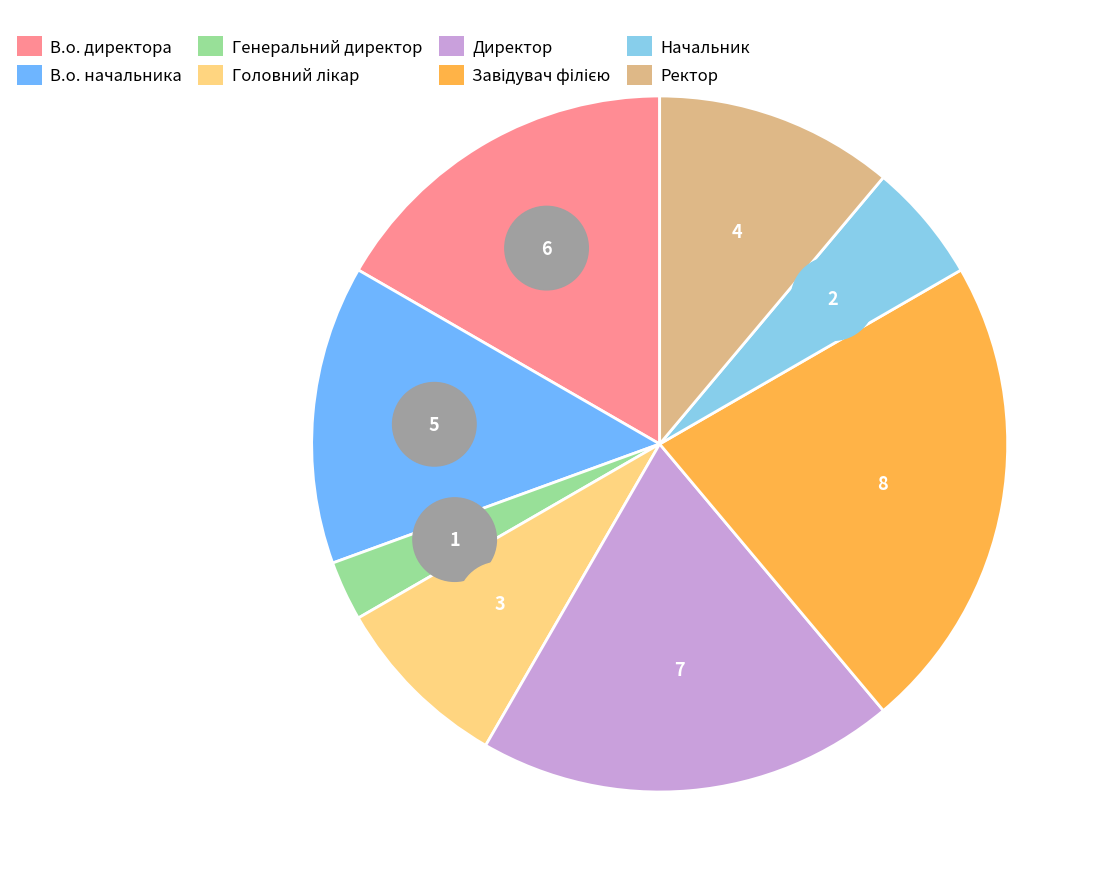

Approximately how many times larger is the value at В.о. директора compared to Головний лікар?

2.0